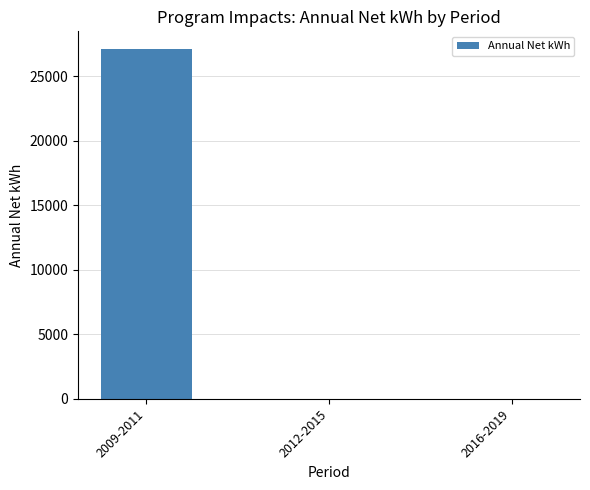

Is it true that the value at 2009-2011 is 27133.6?

True